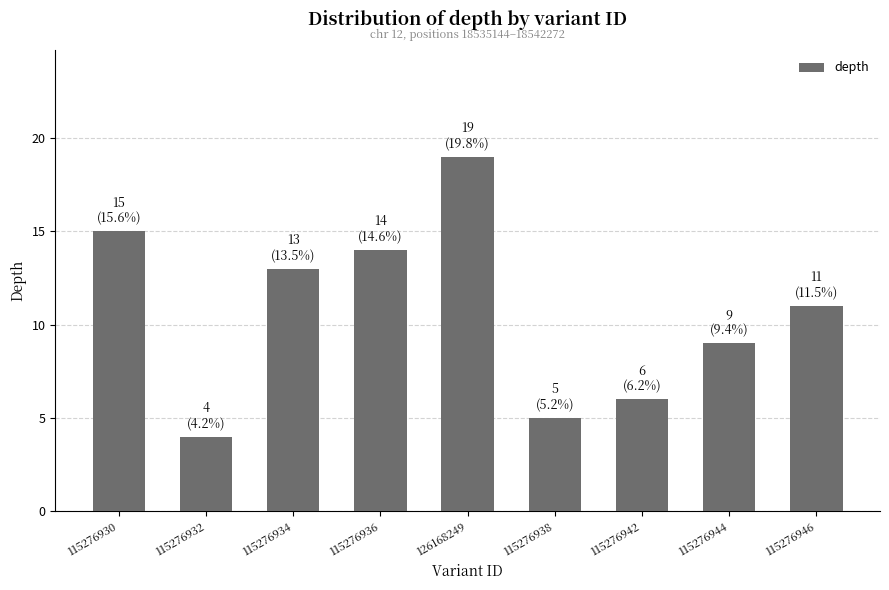

What is the smallest value displayed?

4